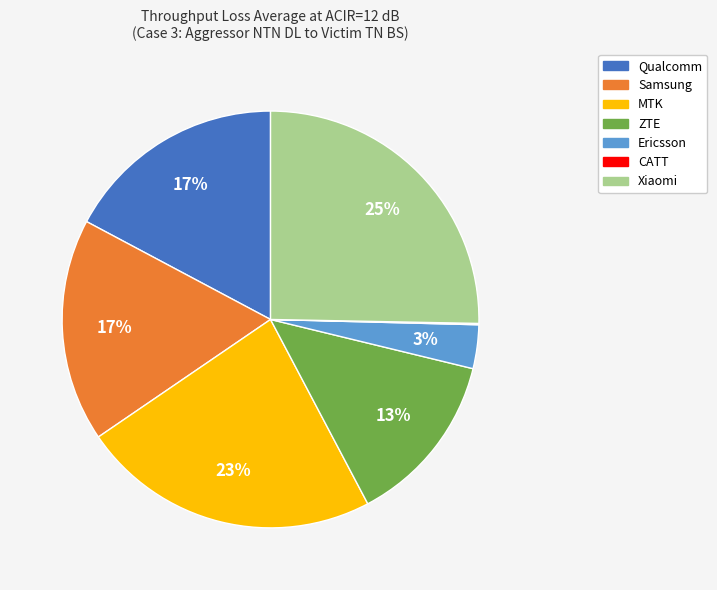

What is the ratio of the value at ZTE to the value at Qualcomm?

0.8